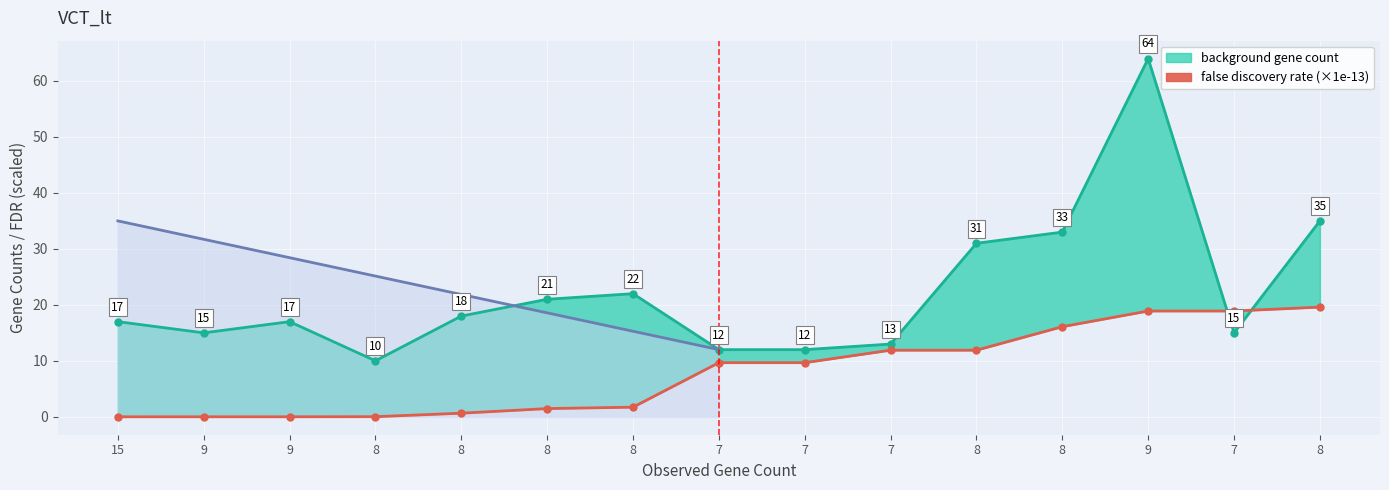

Which series has the largest range (max minus min)?

background gene count